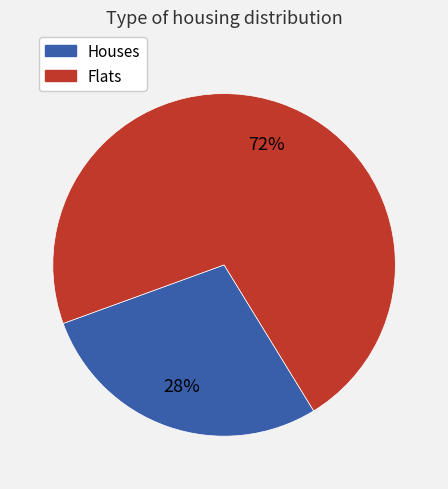

To the nearest percent, what is the average slice percentage?

50%